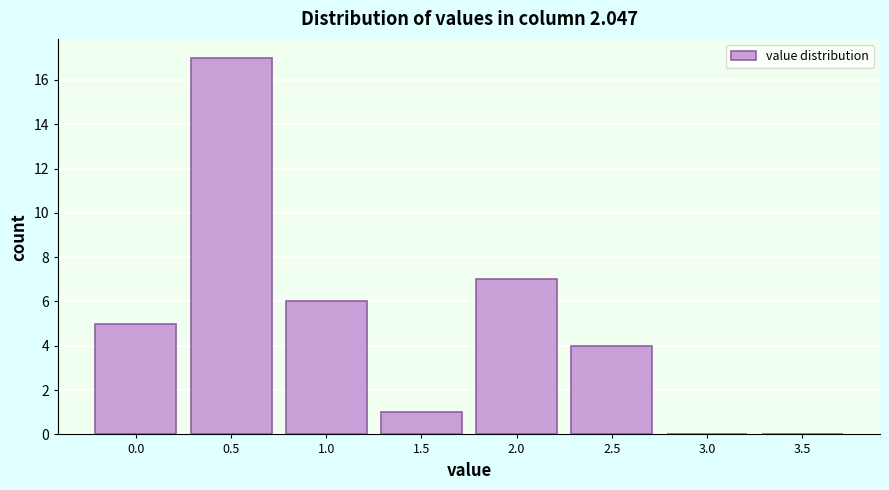

Reading right to left, list all the values displayed in this chart.

3.5=0	3.0=0	2.5=4	2.0=7	1.5=1	1.0=6	0.5=17	0.0=5